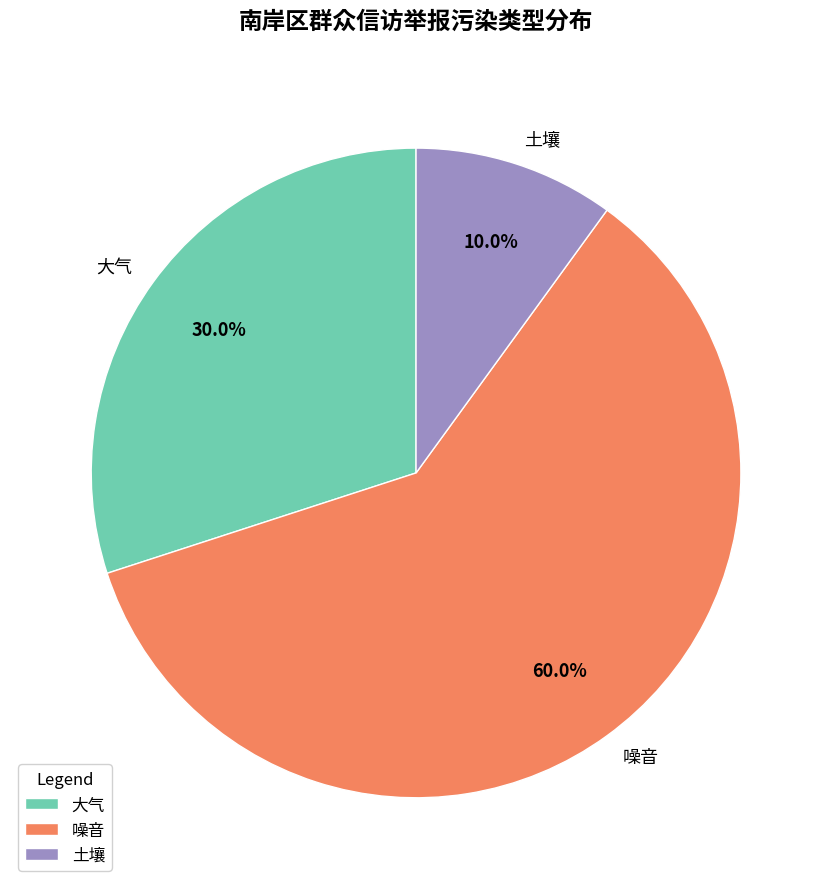

Count the number of slices in the pie.

3